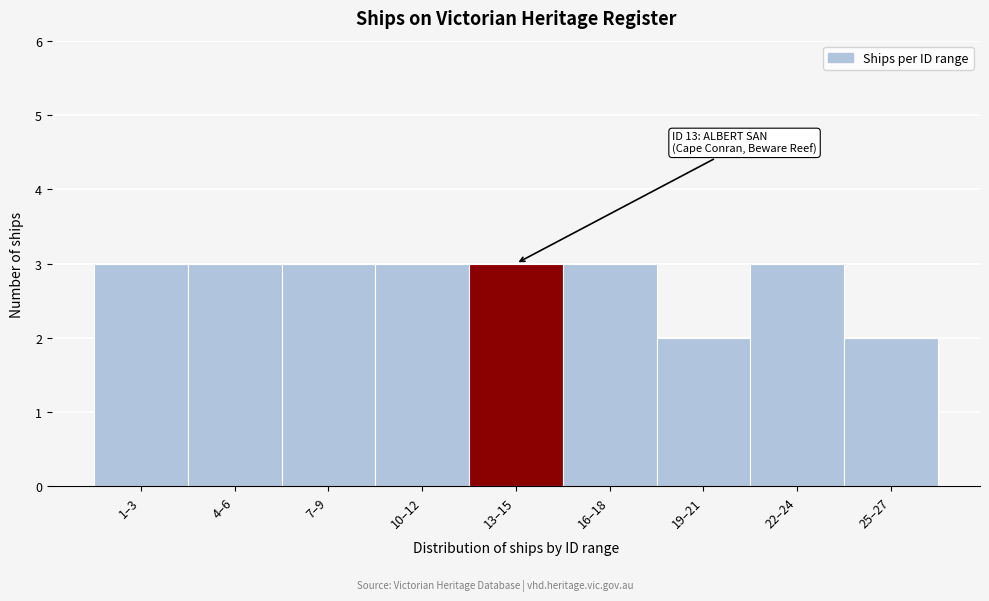

Reading left to right, what are all the values shown in this chart?

1–3=3	4–6=3	7–9=3	10–12=3	13–15=3	16–18=3	19–21=2	22–24=3	25–27=2